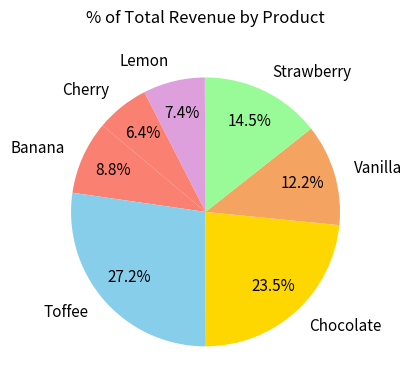

Is it true that Vanilla is 1% of the pie?

False